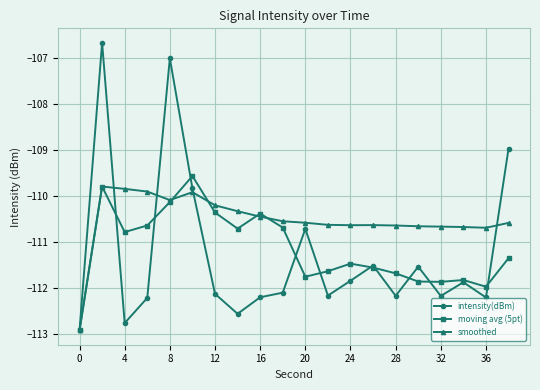

Which series has the largest range (max minus min)?

intensity(dBm)